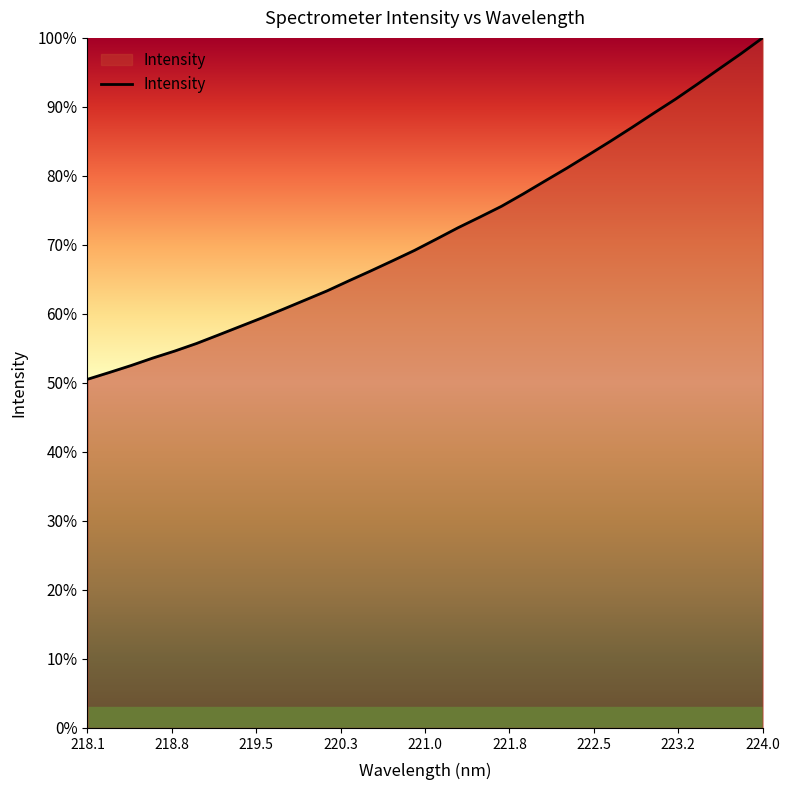

What is the difference between the maximum and minimum values?

49.5